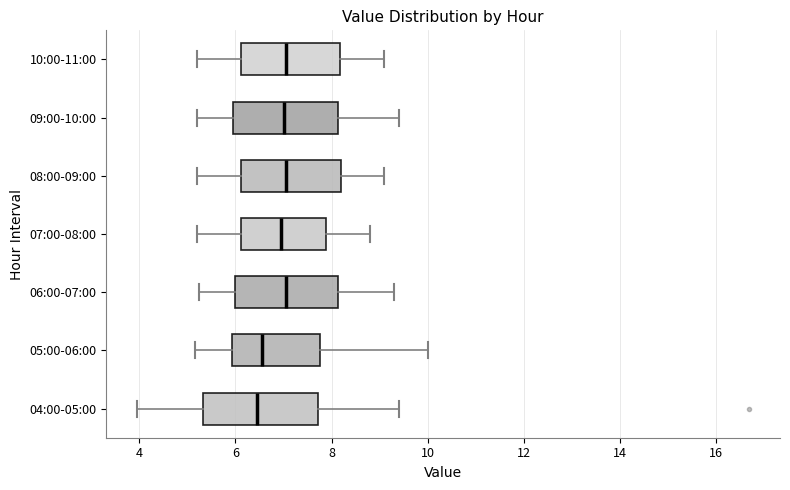

Where is the left edge of the box for 05:00-06:00 on the x-axis? The values are not printed on the chart, so give them approximately, as read against the axis.

6.0